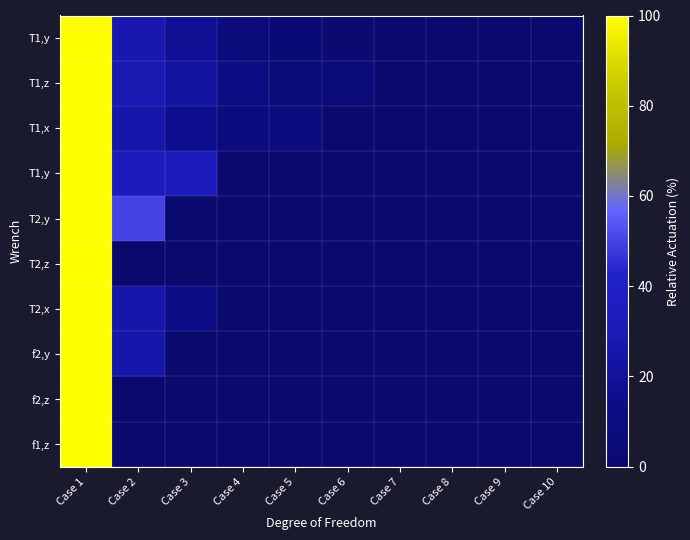

What is the total value across all series at Case 5?

18.3